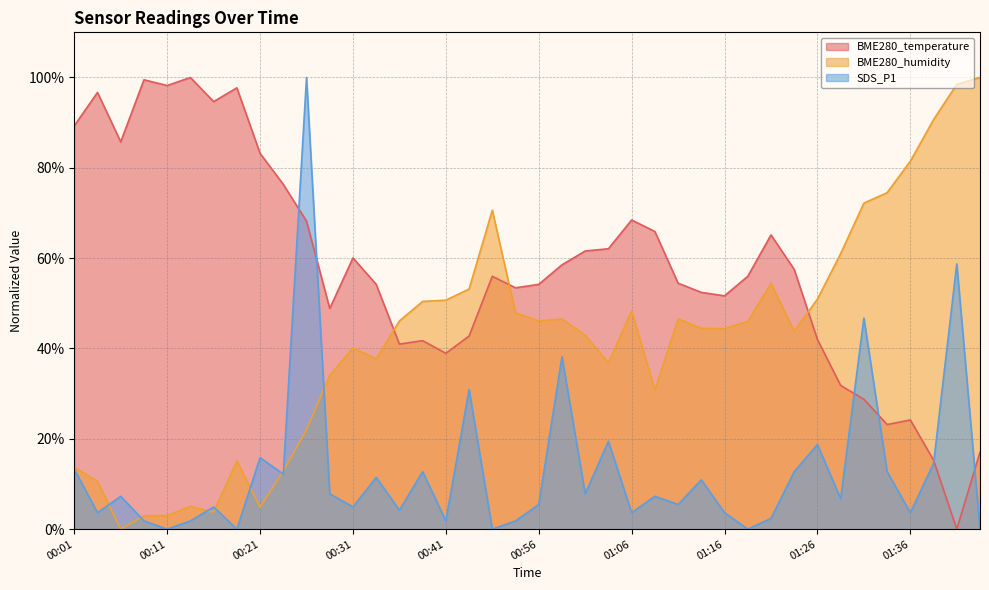

Which has a higher value, 00:31 or 00:28?

00:31